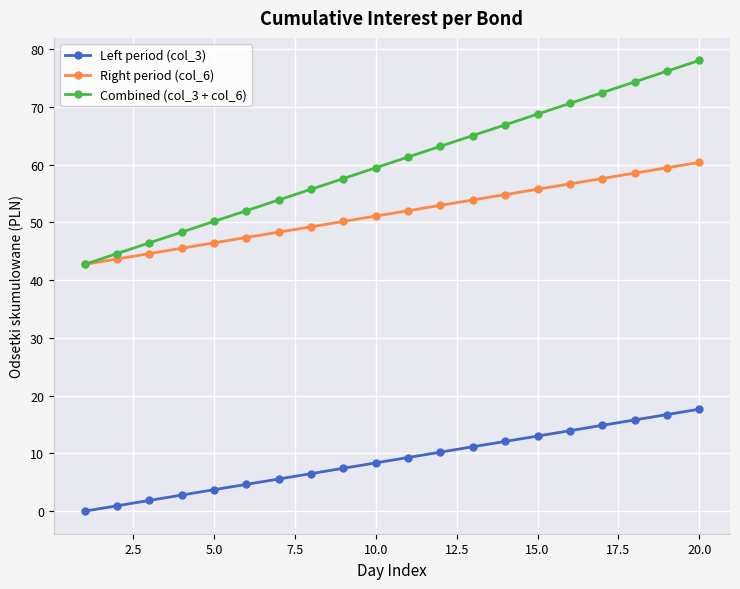

Which series has the widest spread of values?

Combined (col_3 + col_6)